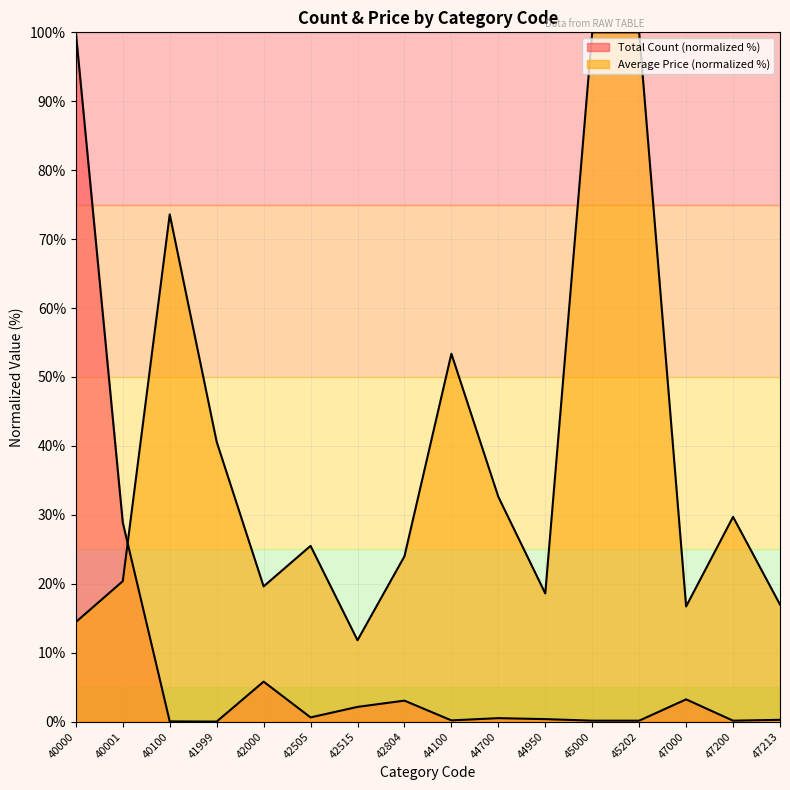

Between which two adjacent categories do Total Count and Average Price first intersect?

40001 and 40100